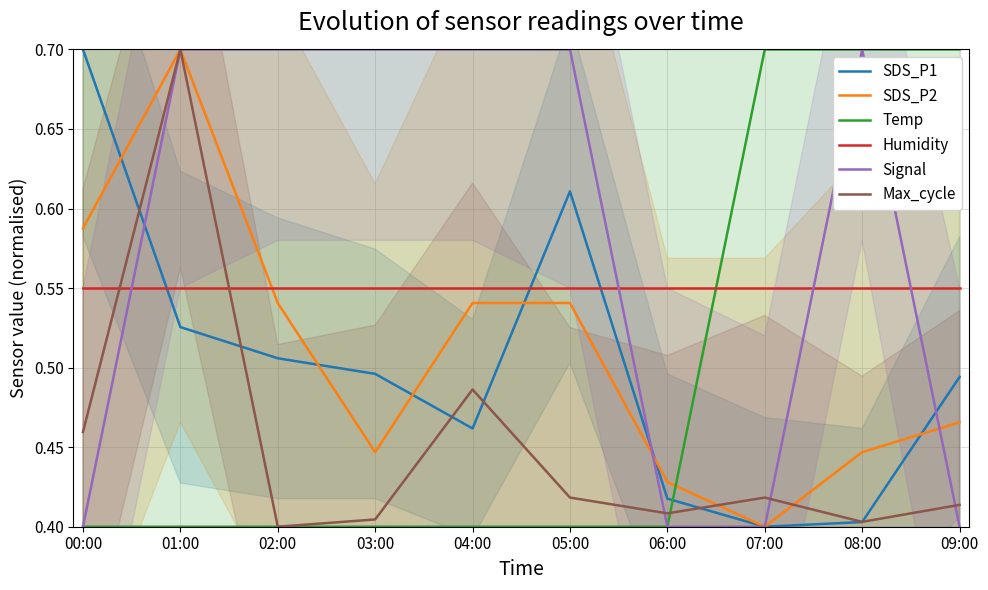

True or false: Signal and Temp intersect in this chart.

False